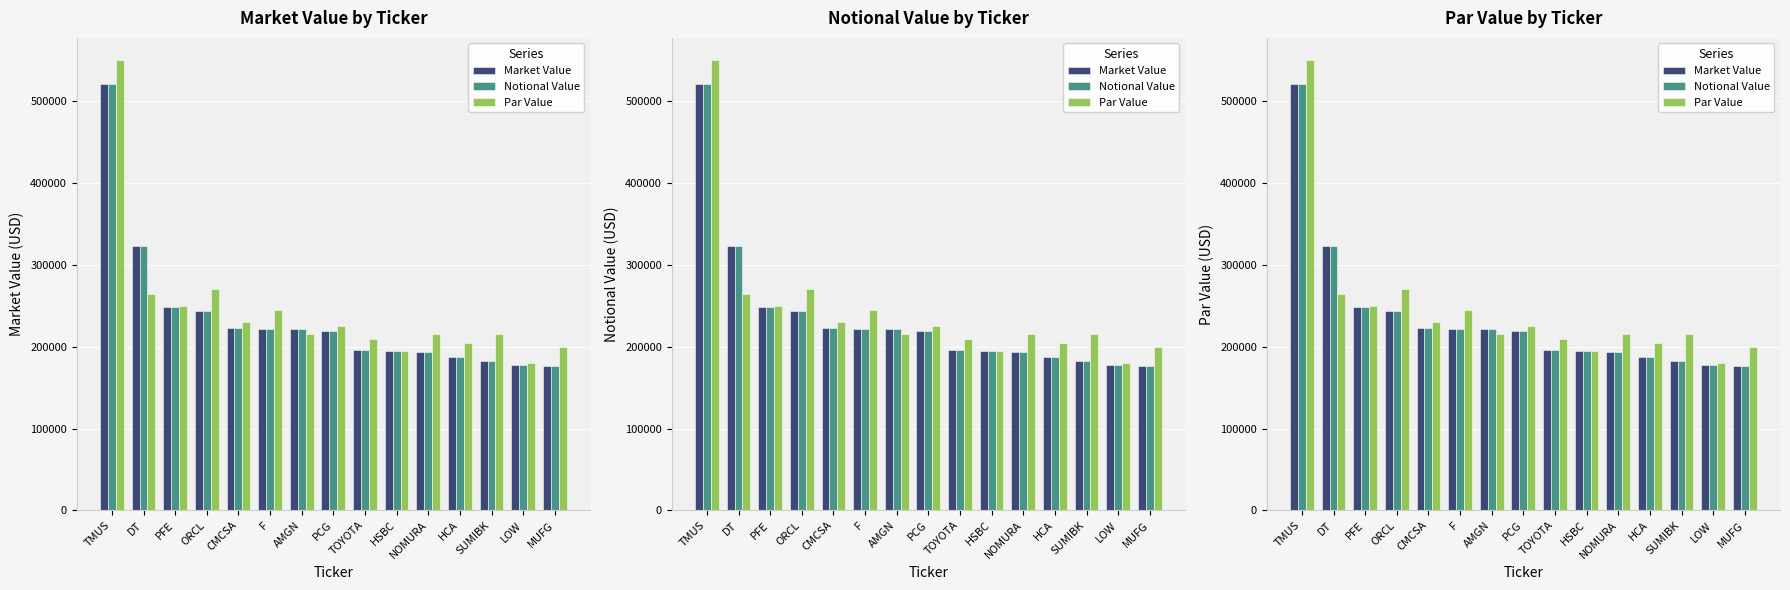

Which category has the lowest value across all series?

MUFG